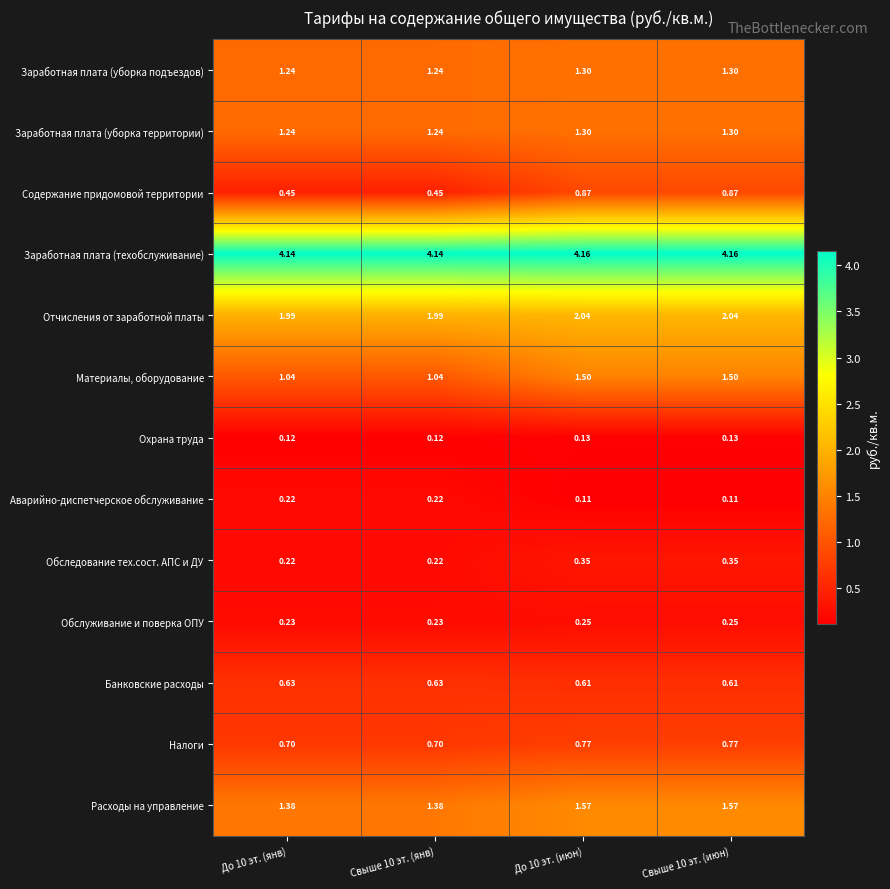

Which series changed the most between До 10 эт. (янв) and Свыше 10 эт. (июн)?

Материалы, оборудование